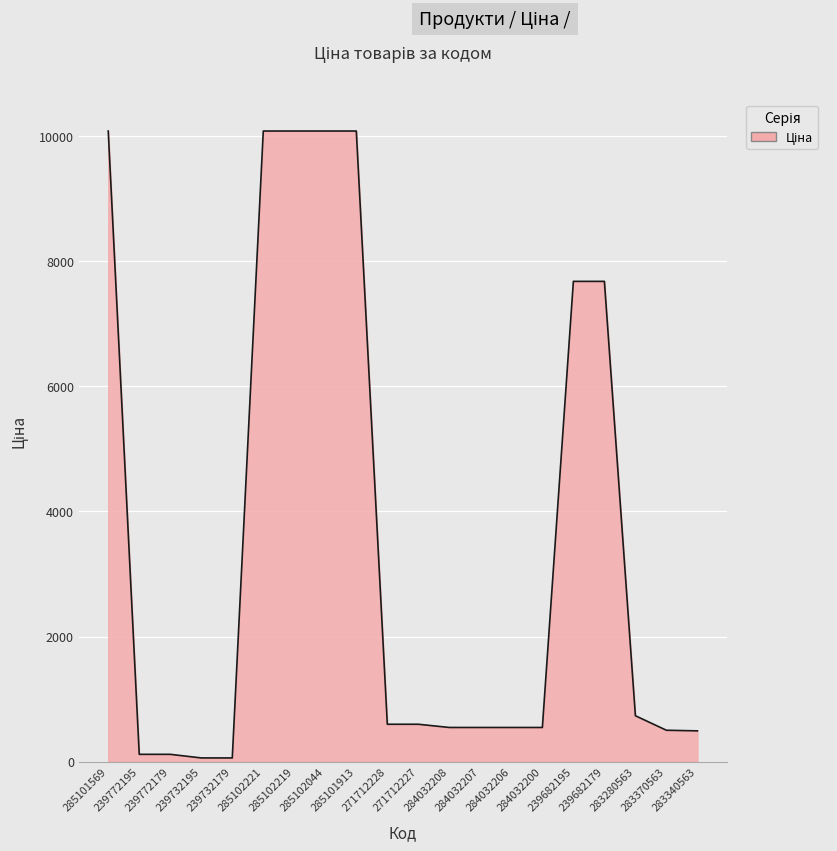

Between 271712227 and 283370563, which is larger?

271712227